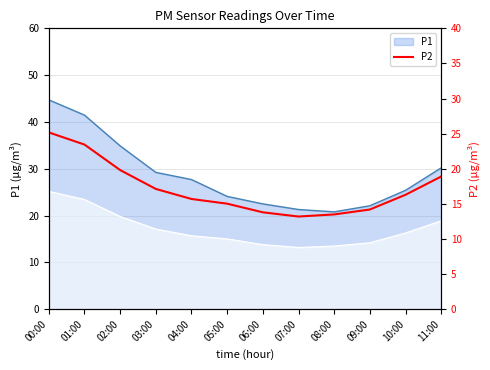

What is the change in value from 00:00 to 09:00?

-11.0